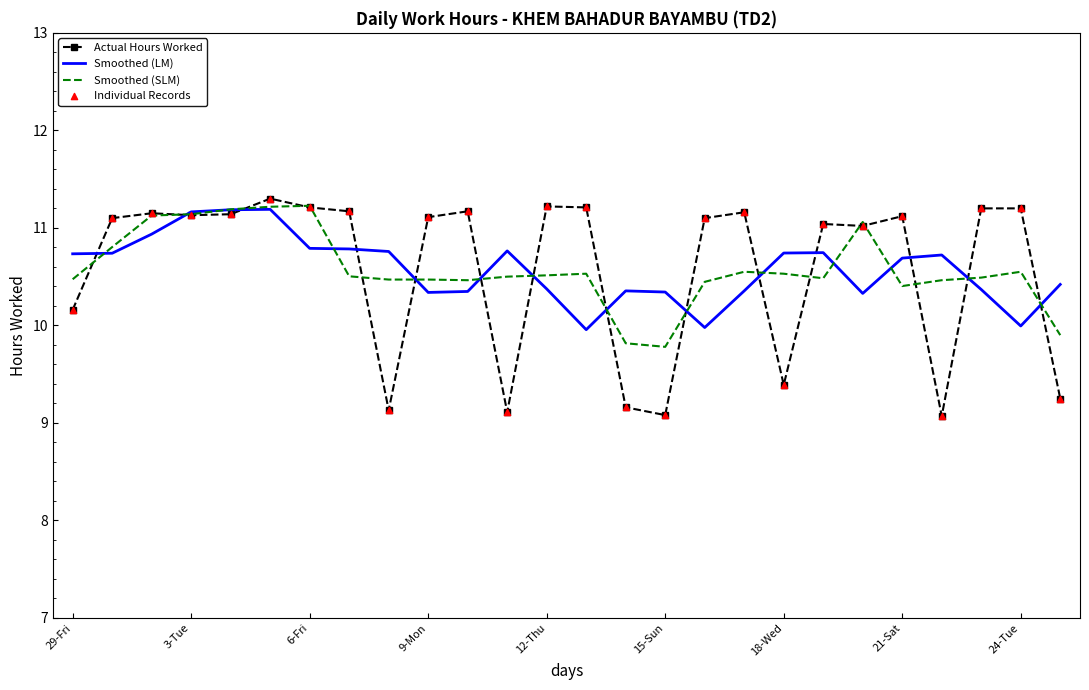

What is the minimum value shown in the chart?

9.1